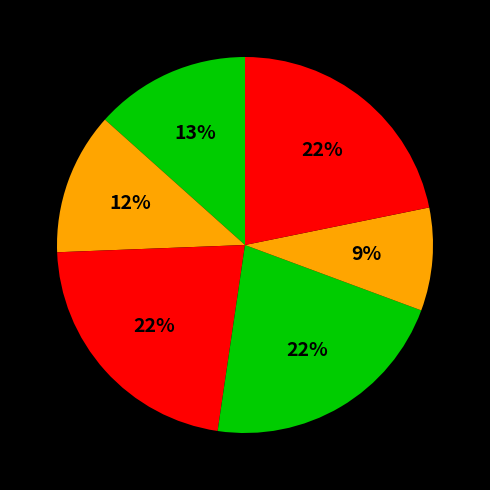

How many slices are in this pie chart?

6